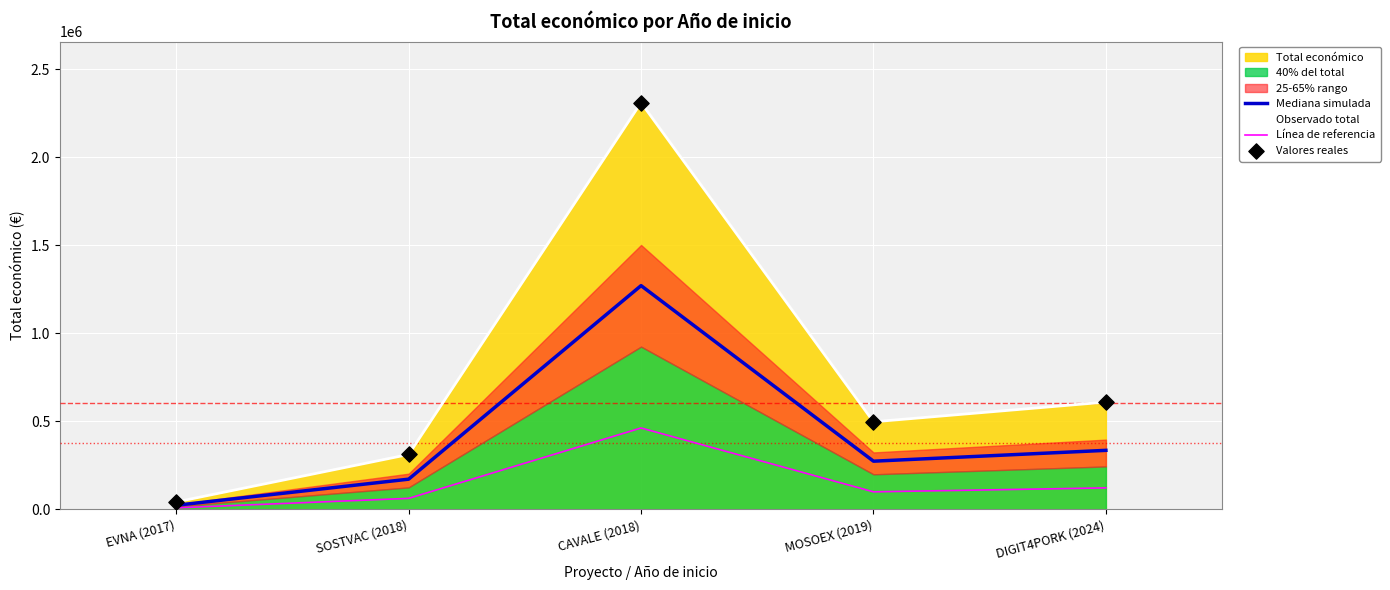

Is the value of Valores reales at MOSOEX (2019) greater than the value of Línea de referencia at DIGIT4PORK (2024)?

Yes